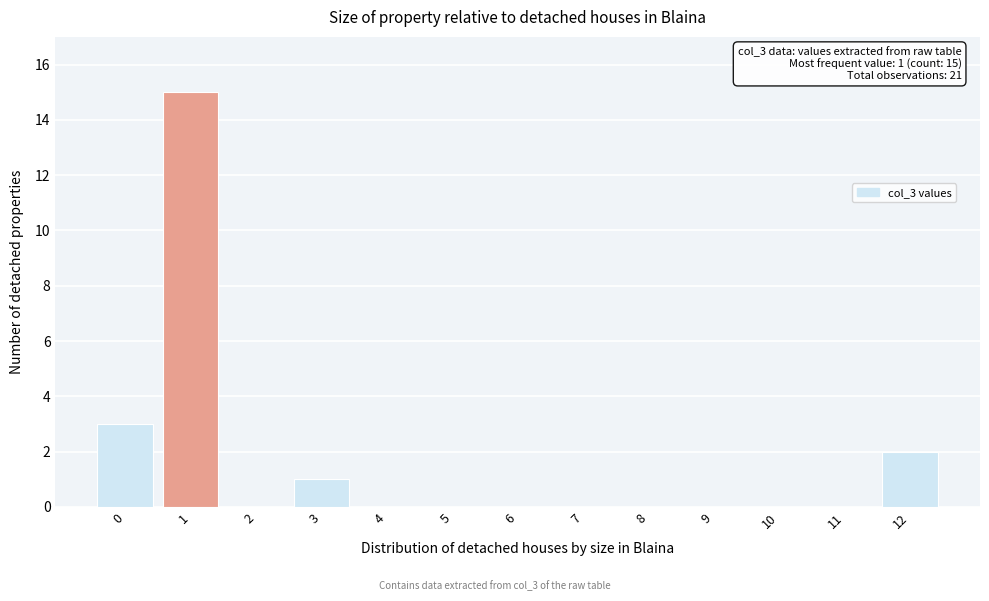

Reading left to right, what are all the values shown in this chart?

0=3	1=15	2=0	3=1	4=0	5=0	6=0	7=0	8=0	9=0	10=0	11=0	12=2